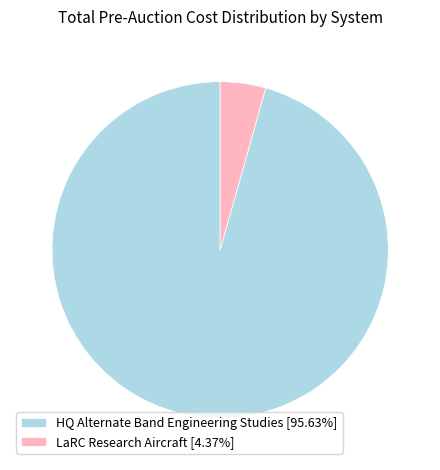

Do HQ Alternate Band Engineering Studies and LaRC Research Aircraft together represent more than half of the pie?

Yes